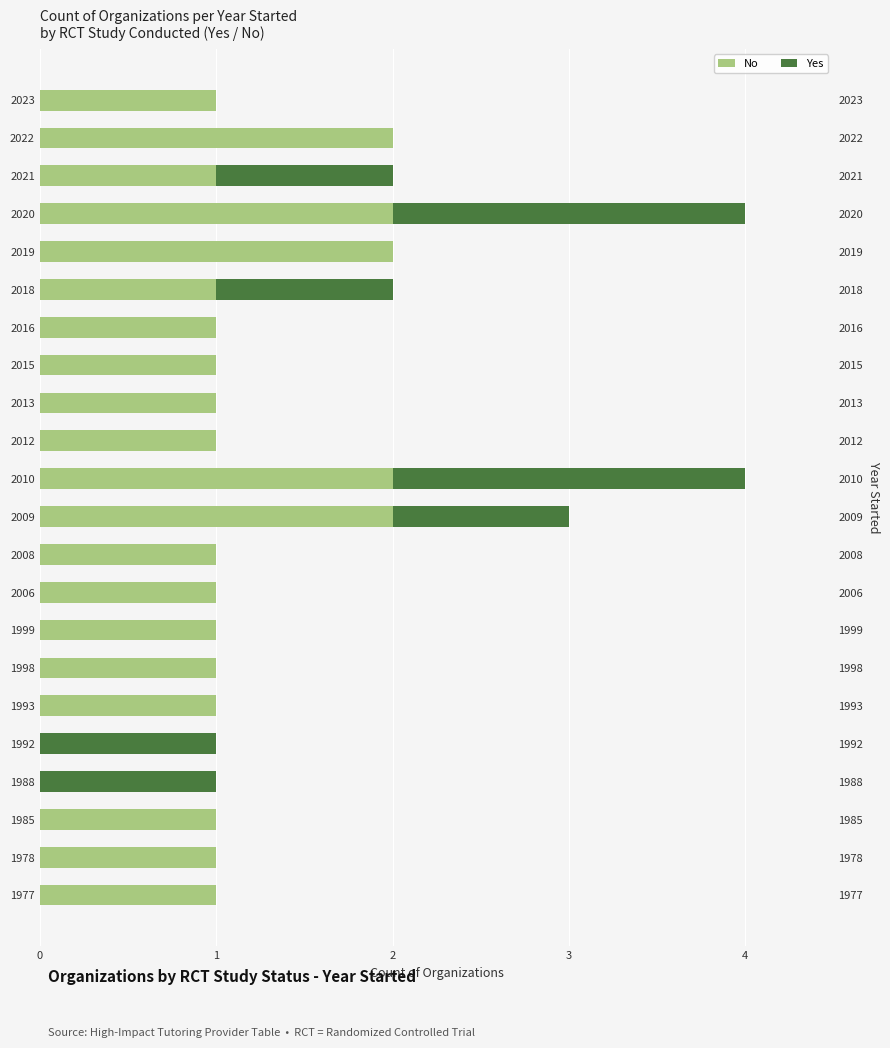

What is the total value across all series at 1977?

1